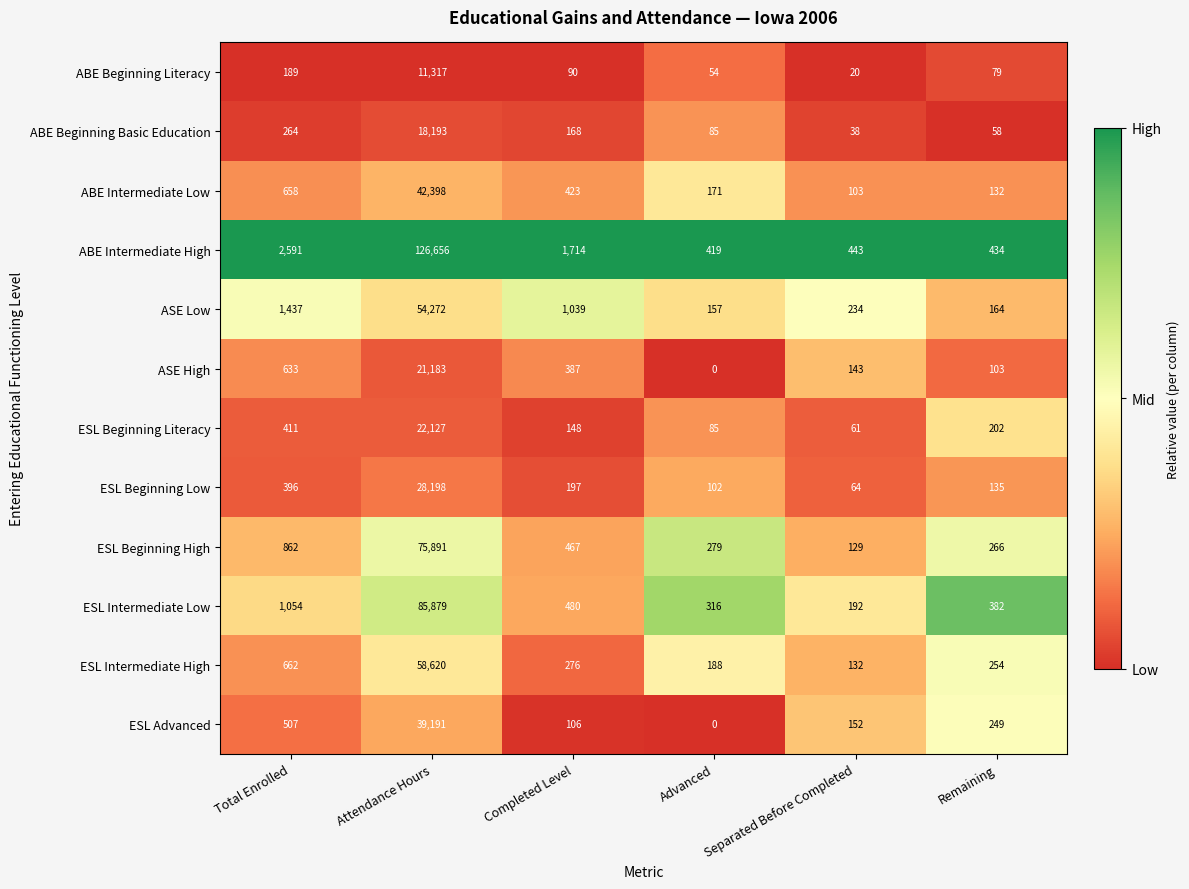

Which series has the widest spread of values?

ABE Intermediate High